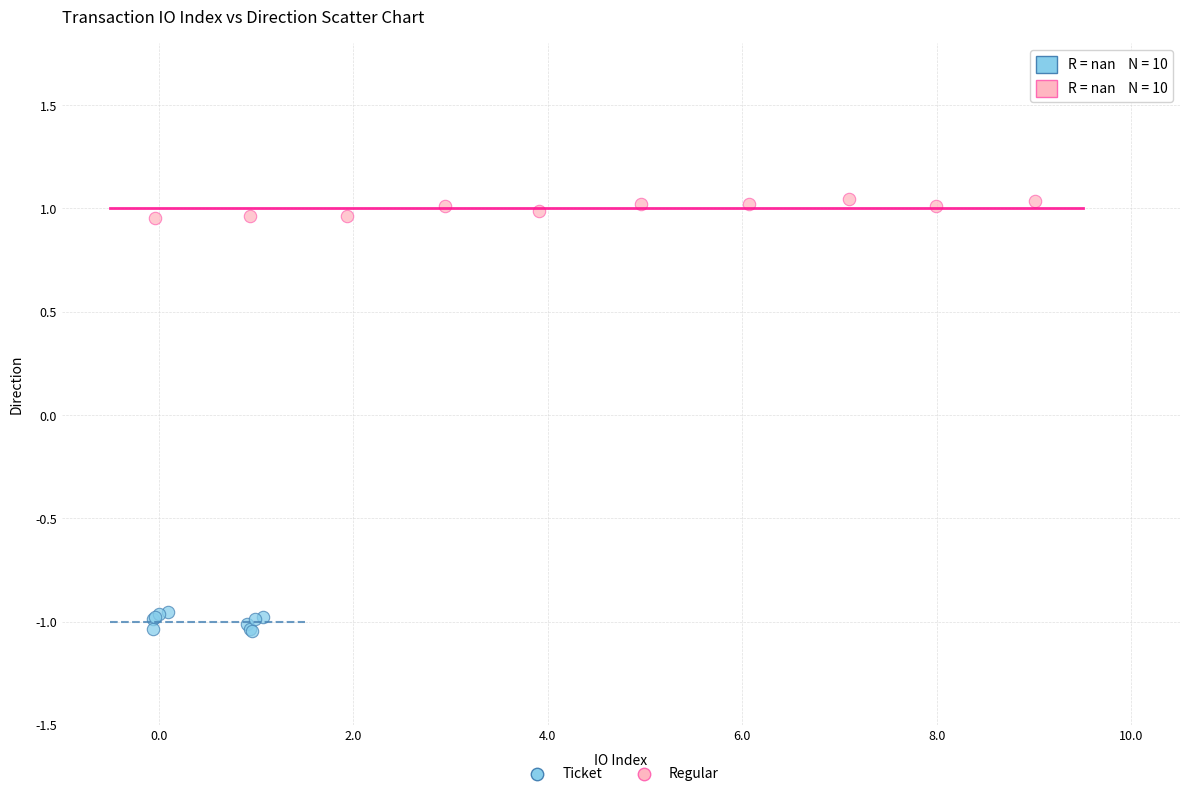

Which series contains the highest Y value?

Regular